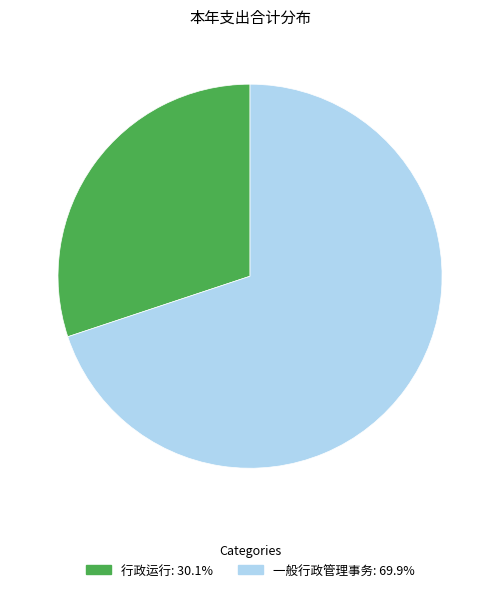

How many segments does this pie chart have?

2